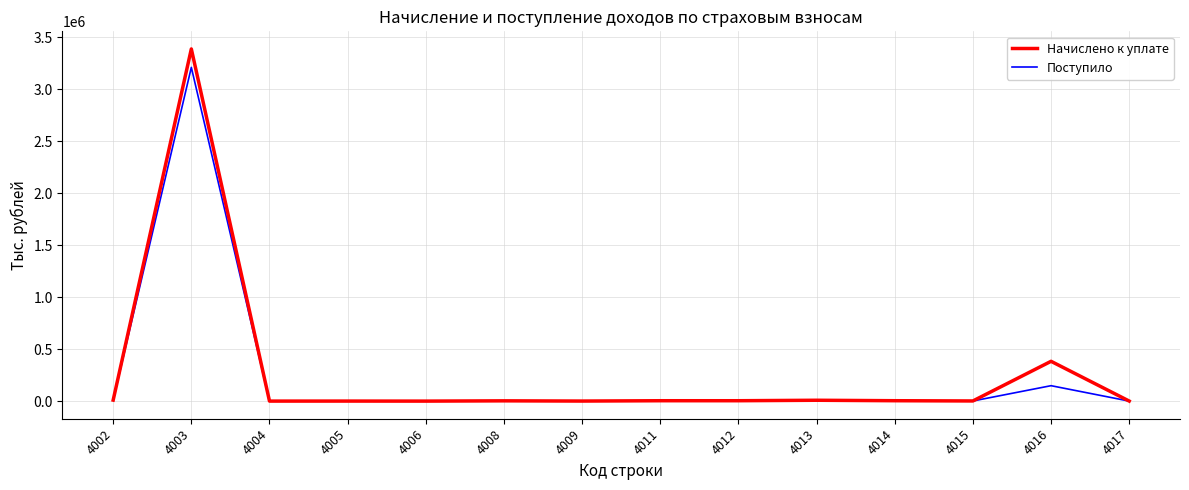

What is the total value across all series at 4017?

720